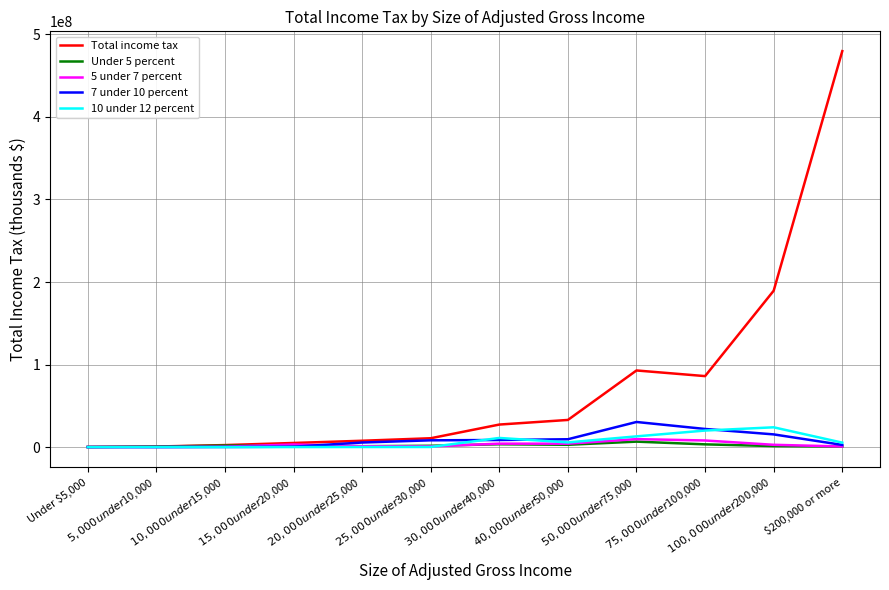

At which label is Total income tax closest to 239982591?

$100,000 under $200,000